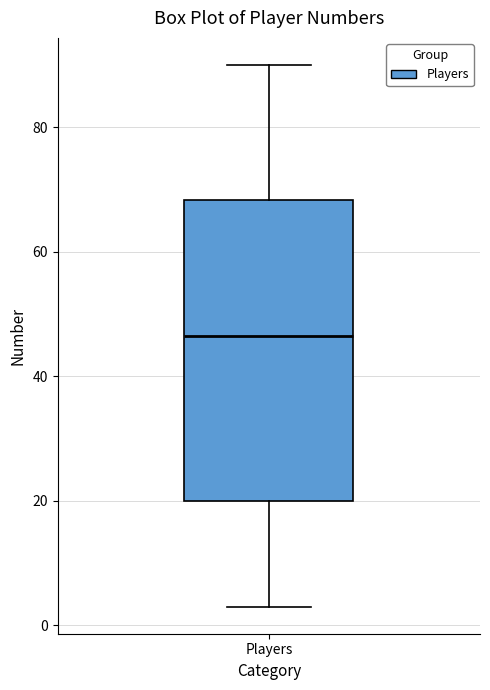

Read this box plot against the y-axis: the position of the median line, the range covered by the box, and the ends of both whiskers. The values are not printed on the chart, so give them approximately, as read against the axis.

median 46, box 20 to 68, whiskers 4 to 90